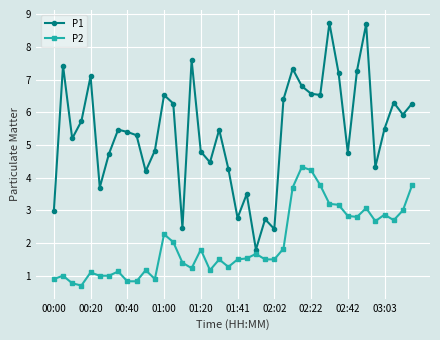

At how many categories does at least one series exceed 2?

39